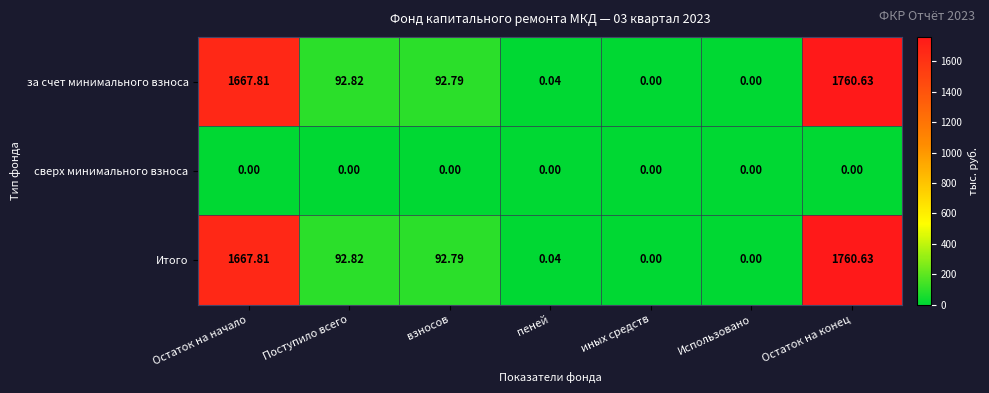

At which category is the sum across all series the highest?

Остаток на конец